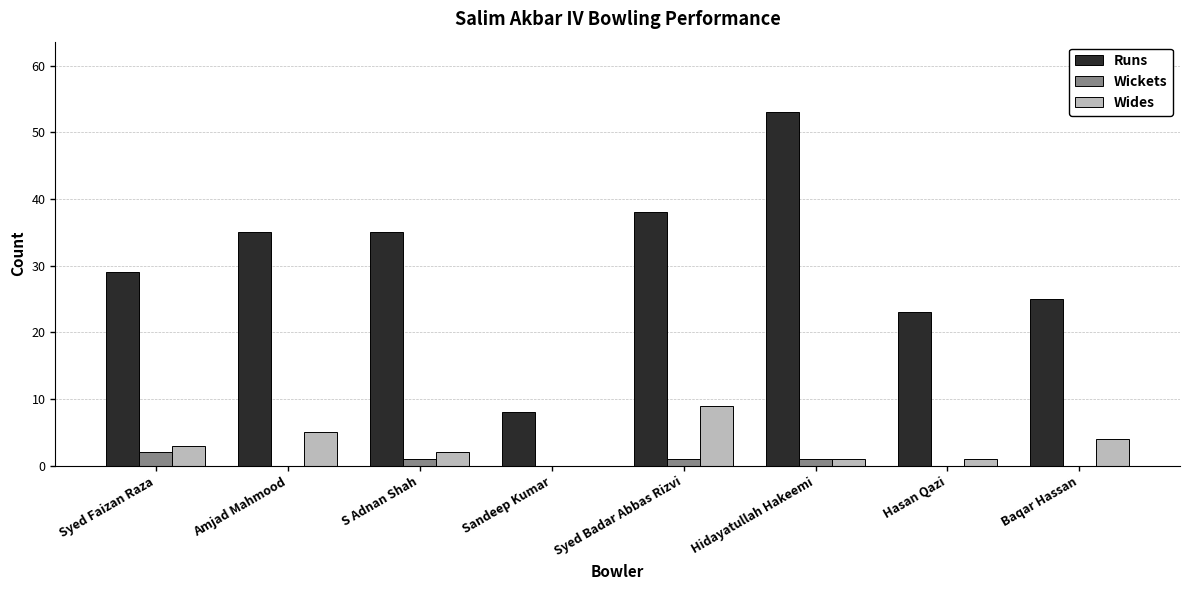

Reading left to right, what are all the values shown in this chart?

Runs: 29	35	35	8	38	53	23	25
Wickets: 2	0	1	0	1	1	0	0
Wides: 3	5	2	0	9	1	1	4